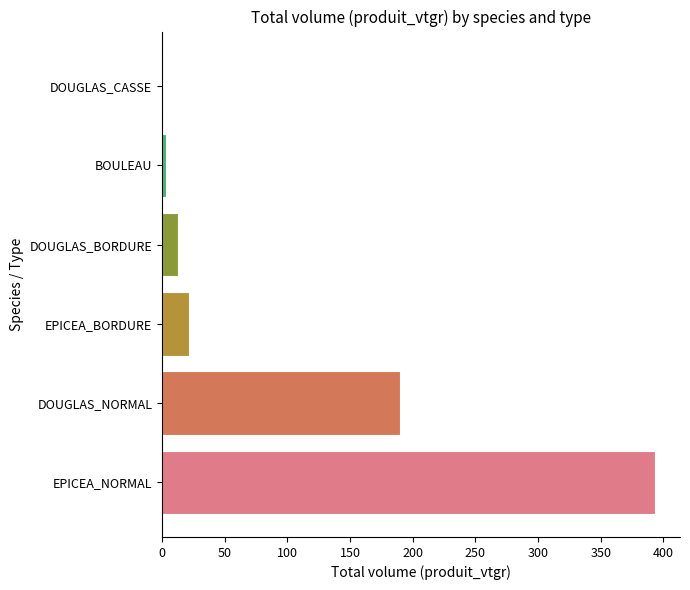

What is the change in value from DOUGLAS_NORMAL to DOUGLAS_BORDURE?

-176.8